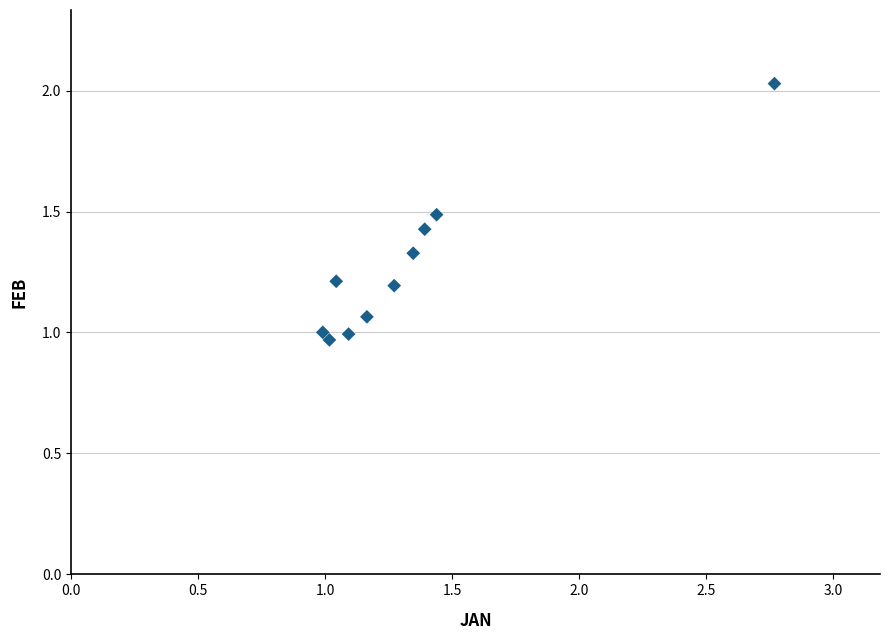

What is the range of X values (max minus min)?

1.8